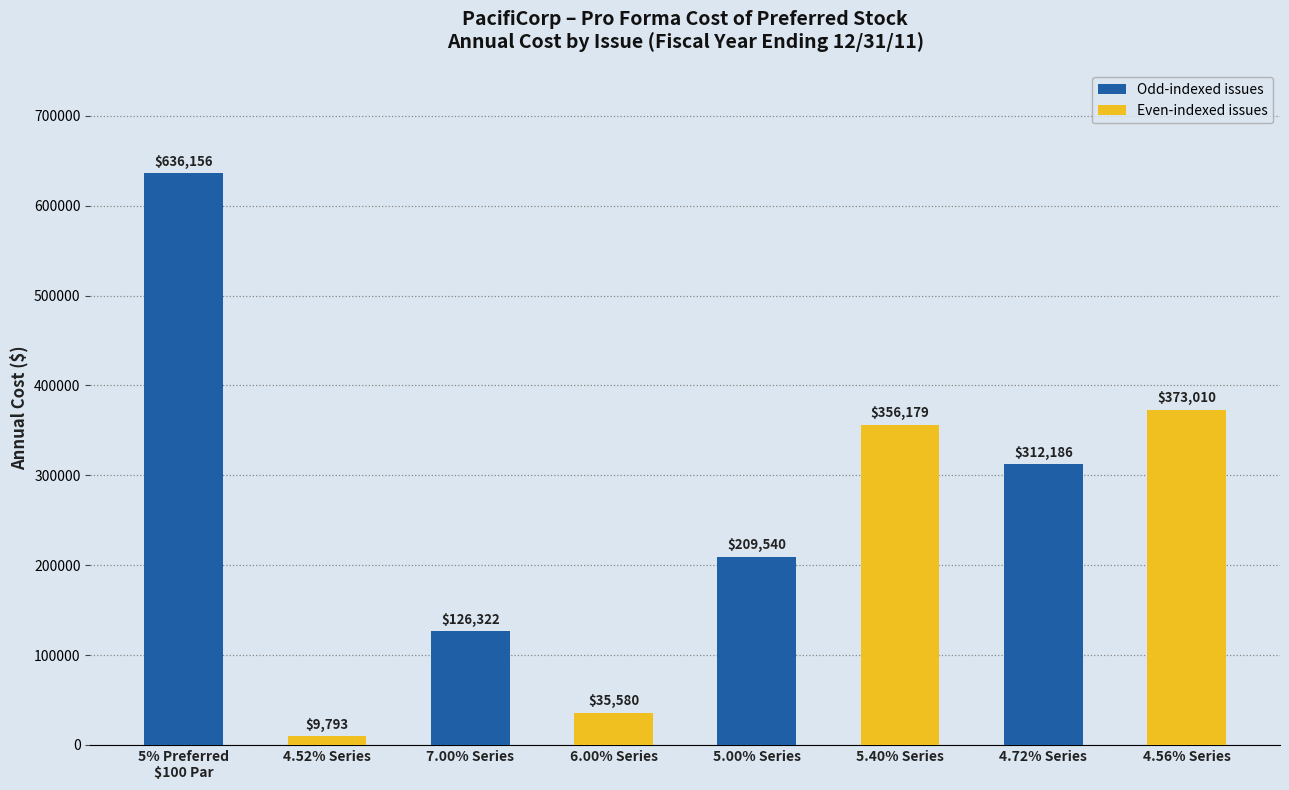

Which label corresponds to the smallest value in the chart?

4.52% Series